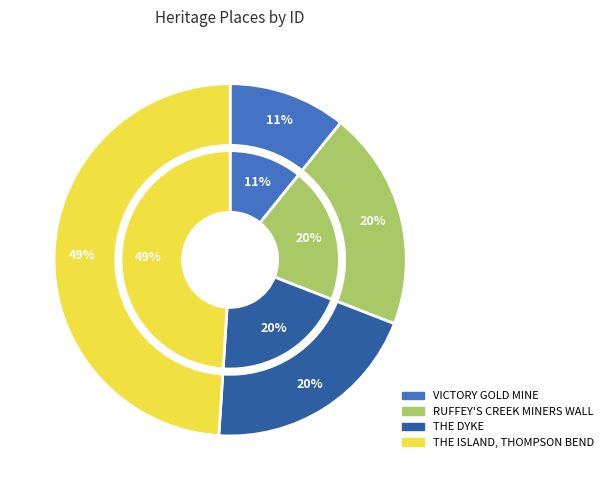

What is the change in value from THE DYKE to THE ISLAND, THOMPSON BEND?

+32444